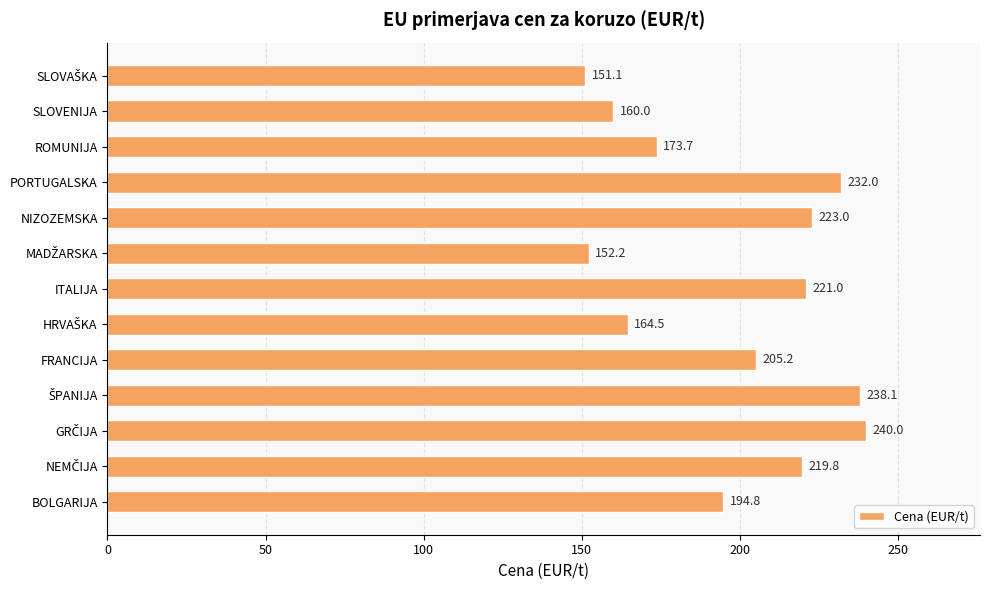

What is the difference between the maximum and minimum values?

88.9